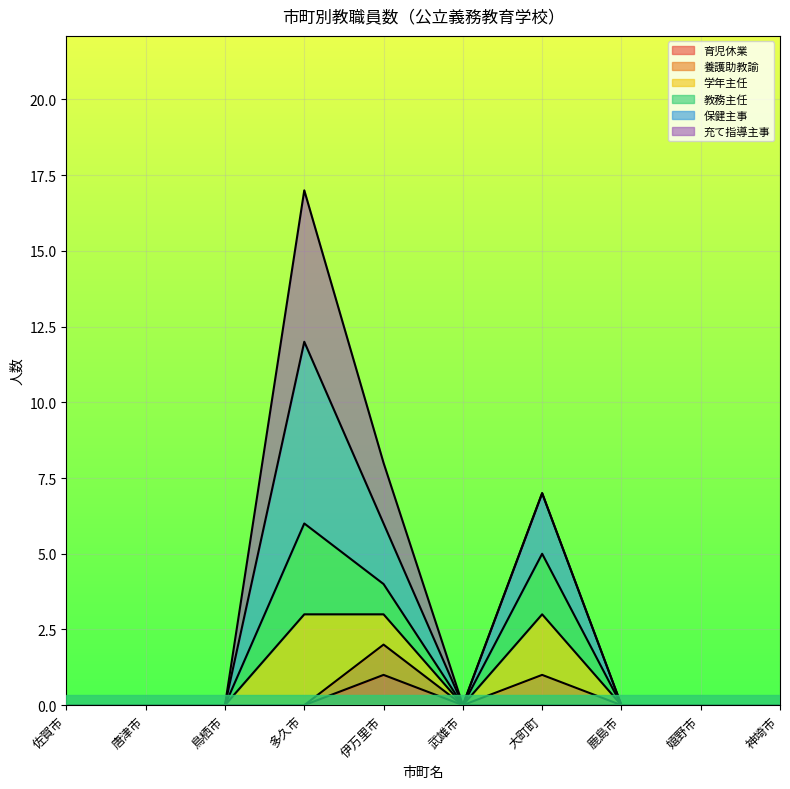

True or false: 学年主任 and 育児休業 intersect in this chart.

False